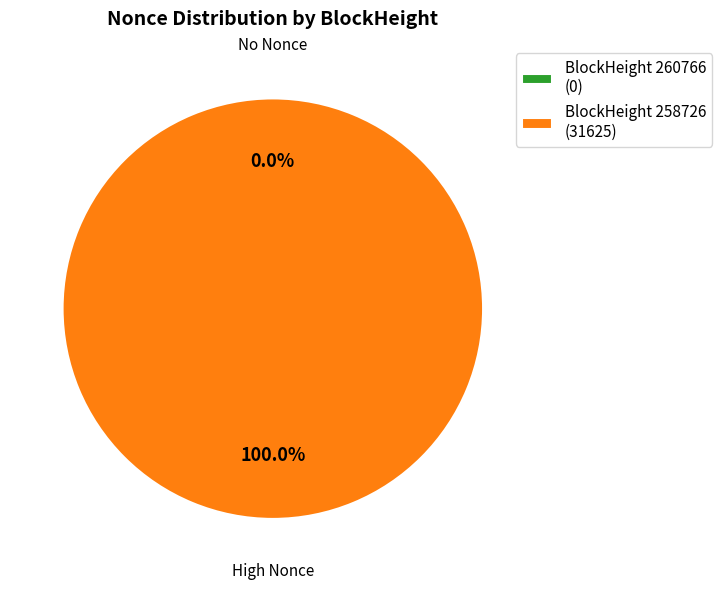

Do 258726 and 260766 together represent more than half of the pie?

Yes